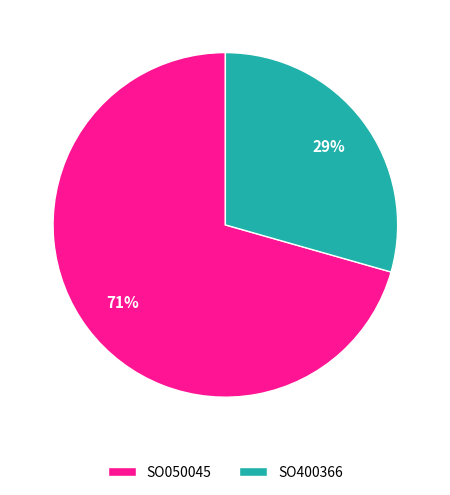

Which category has the smallest portion of the pie?

SO400366